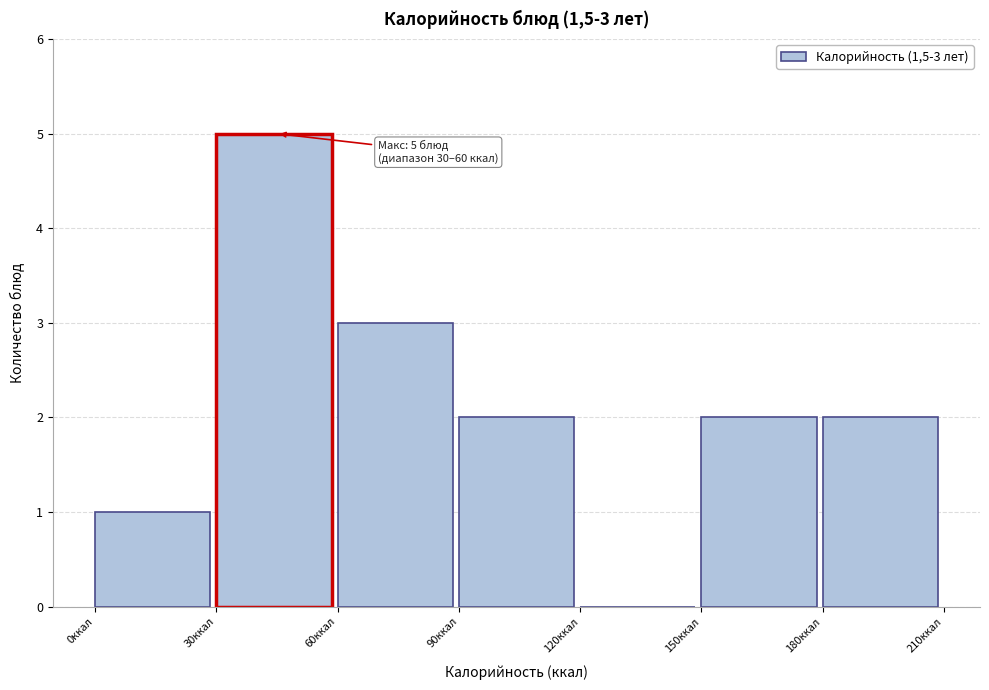

Over which range of the x-axis is the bar tallest?

30 to 60